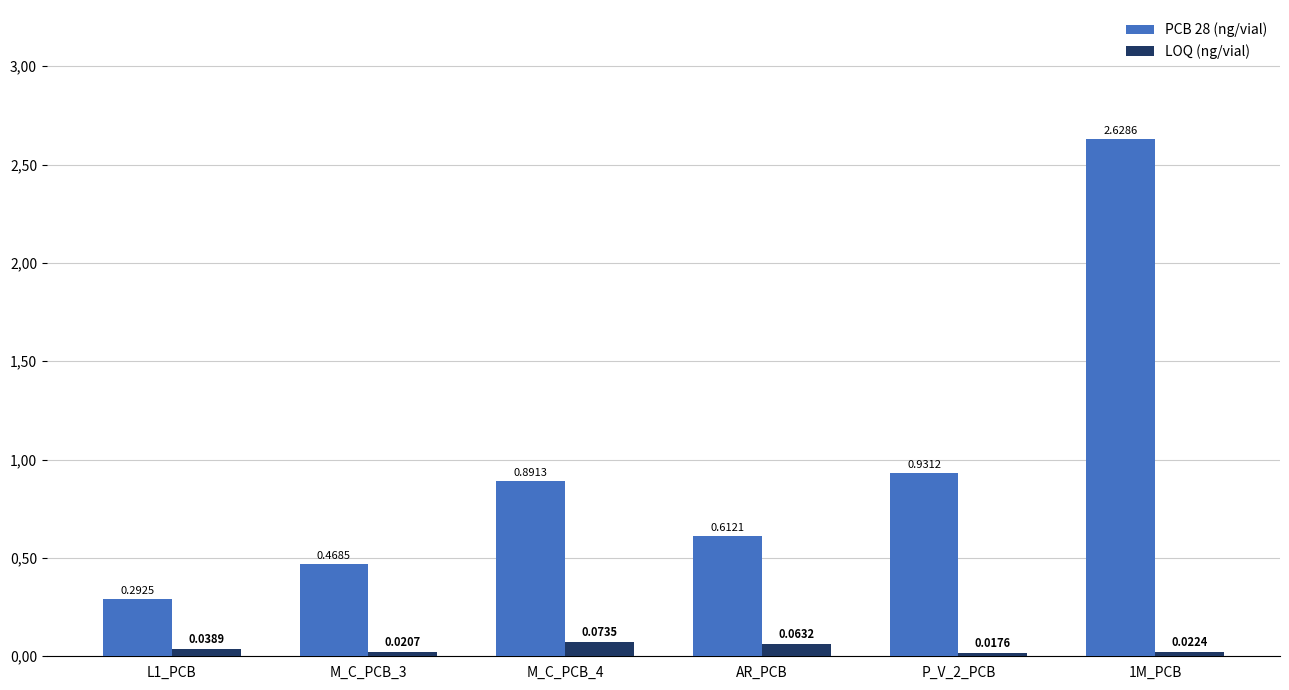

At which label does LOQ (ng/vial) reach its peak?

M_C_PCB_4